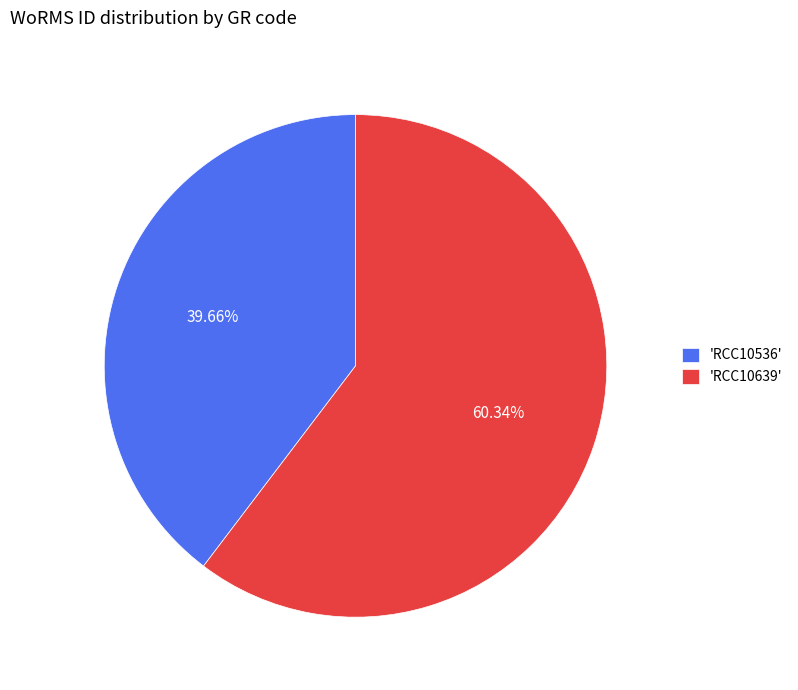

How many slices are in this pie chart?

2